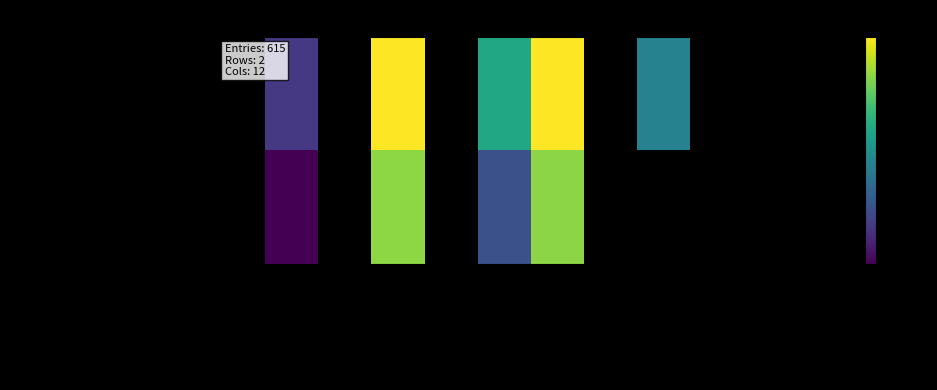

List the series in order of their peak value, highest first.

METAL 2010 - 19th Internationa…, METAL 2009 - 18th Internationa…